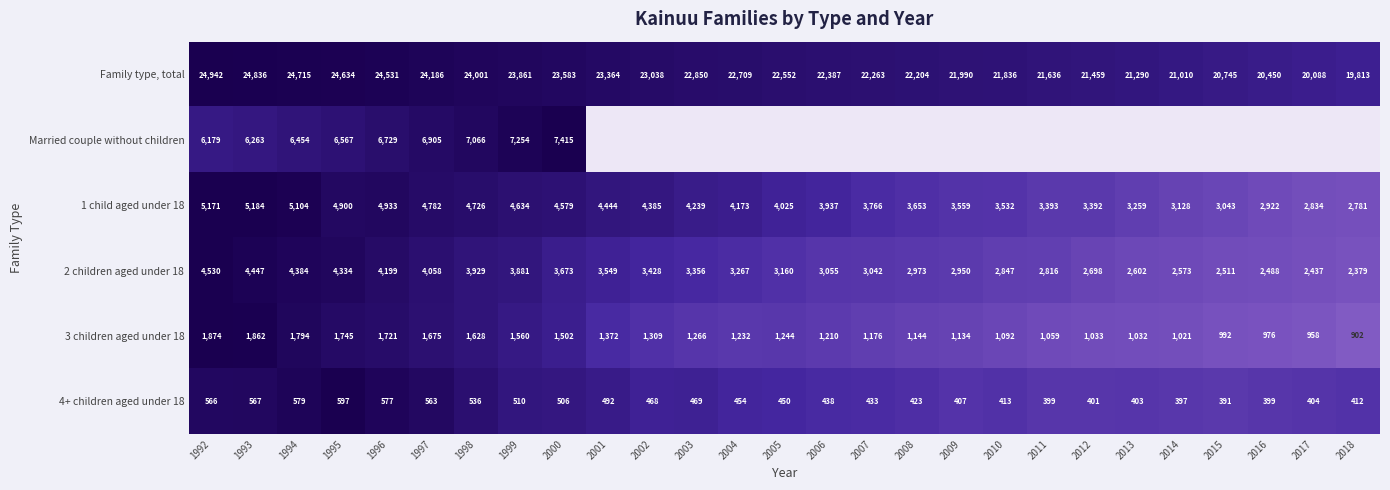

The Married couple without children series shows 13250 at 2000. True or false?

False